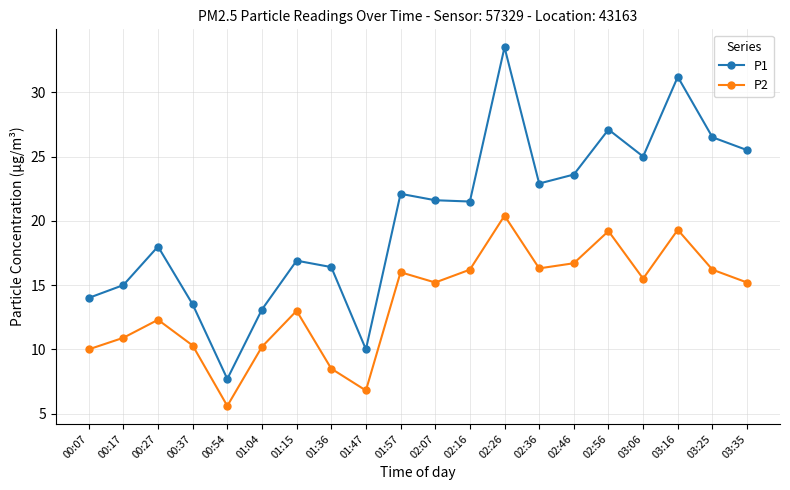

The value of P1 at 00:07 is 4.1. True or false?

False